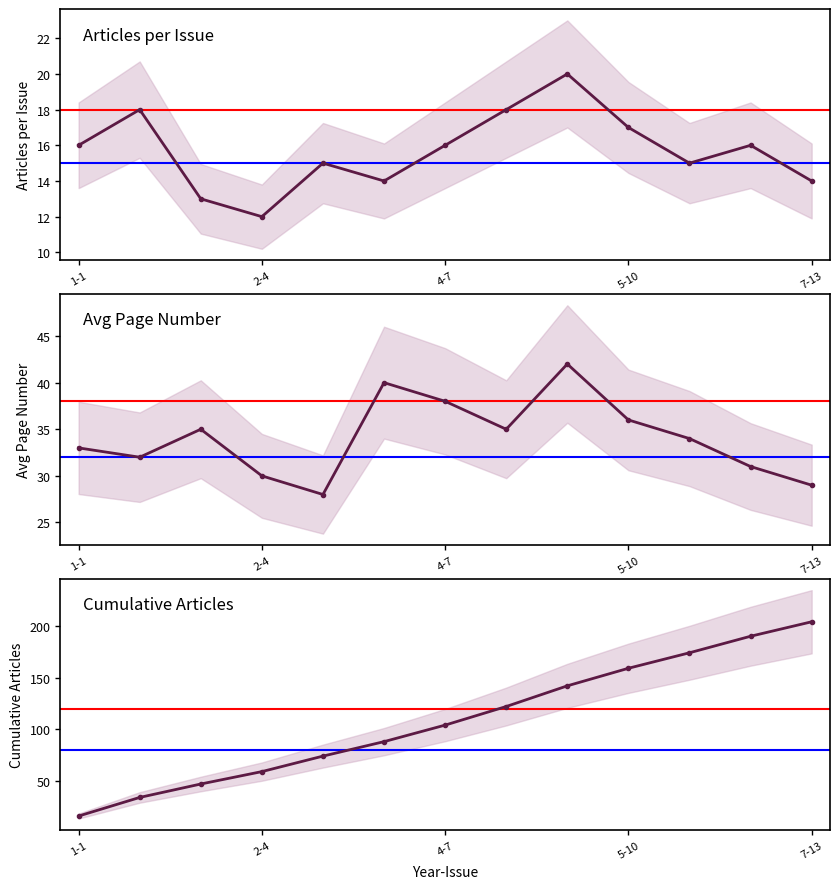

The value of Articles per Issue (Issue No.) at 5-9 is 31. True or false?

False